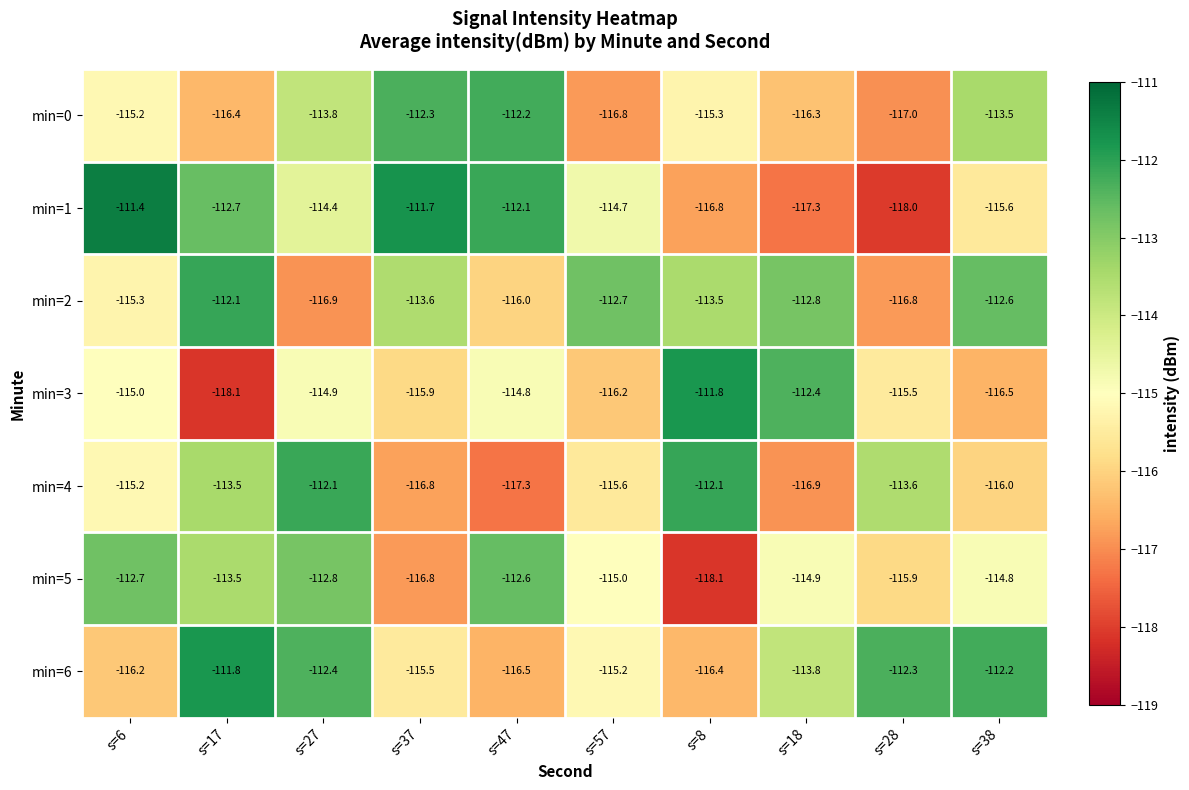

The min=4 series shows -44.1 at s=57. True or false?

False